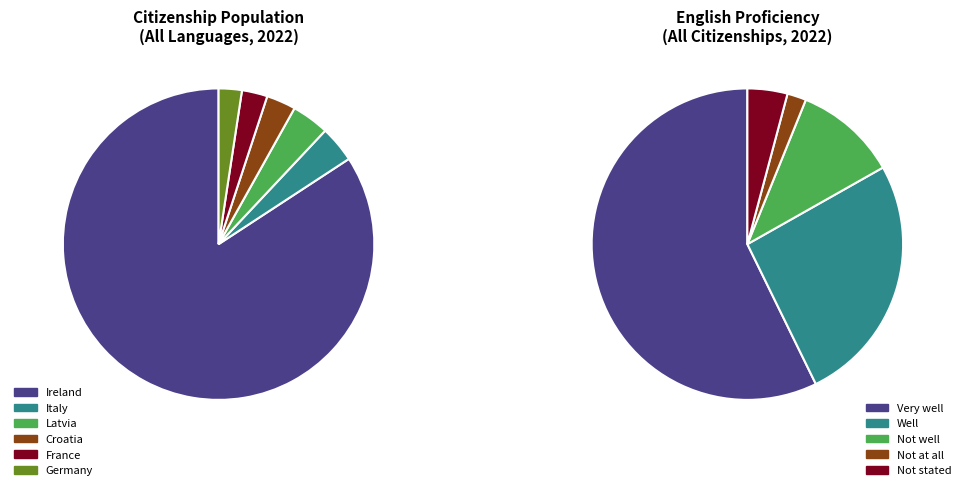

True or false: Germany accounts for 1% of the total.

False